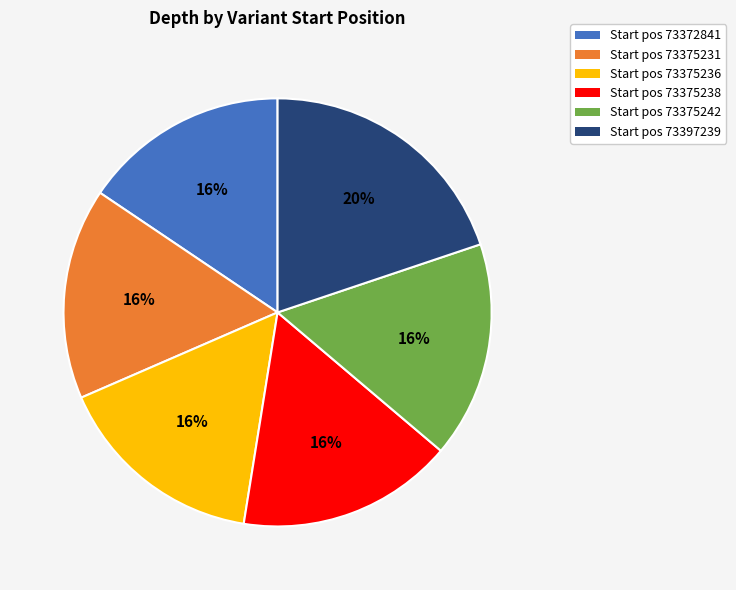

Does any single category account for the majority?

No